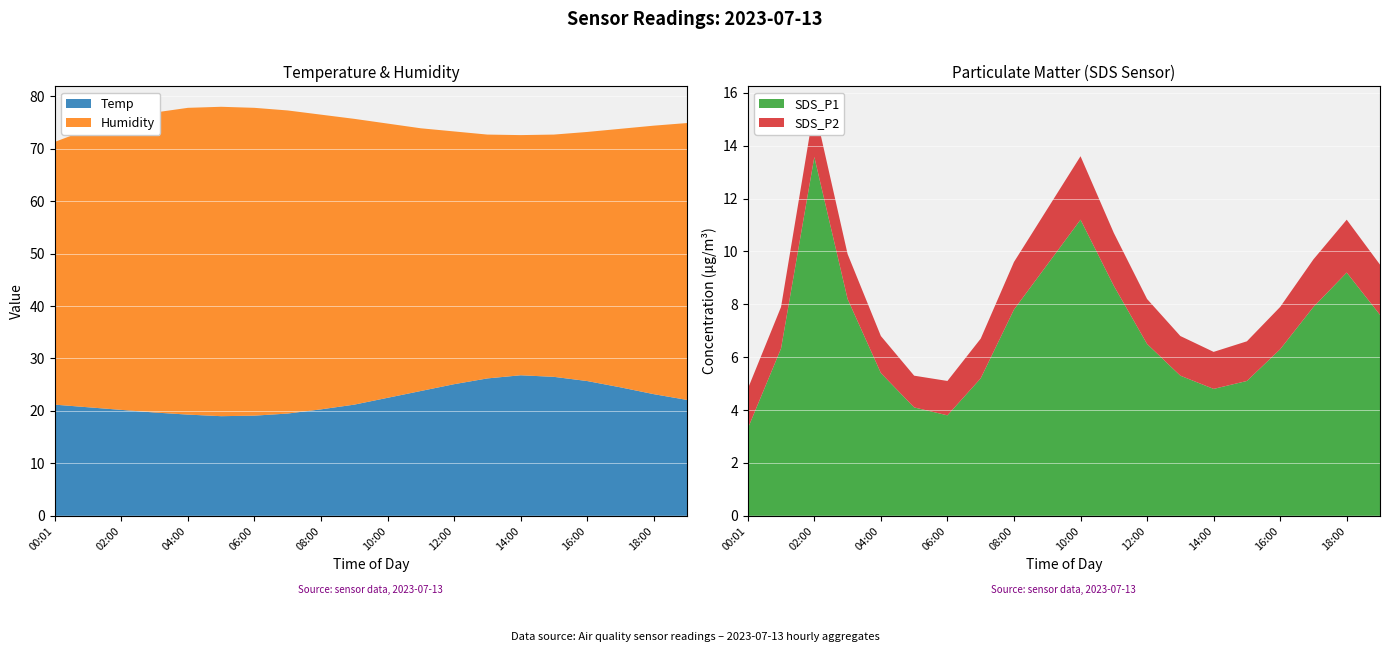

Reading left to right, list all the values displayed in this chart.

Temp: 21.2	20.7	20.2	19.7	19.3	19.0	19.1	19.5	20.3	21.2	22.5	23.8	25.1	26.2	26.8	26.5	25.7	24.5	23.2	22.1
Humidity: 50.1	53.0	55.3	57.2	58.5	59.0	58.7	57.8	56.2	54.5	52.3	50.1	48.2	46.5	45.8	46.2	47.5	49.3	51.2	52.8
SDS_P1: 3.3	6.3	13.6	8.2	5.4	4.1	3.8	5.2	7.8	9.5	11.2	8.7	6.5	5.3	4.8	5.1	6.3	7.9	9.2	7.6
SDS_P2: 1.5	1.6	1.9	1.7	1.4	1.2	1.3	1.5	1.8	2.1	2.4	2.0	1.7	1.5	1.4	1.5	1.6	1.8	2.0	1.9